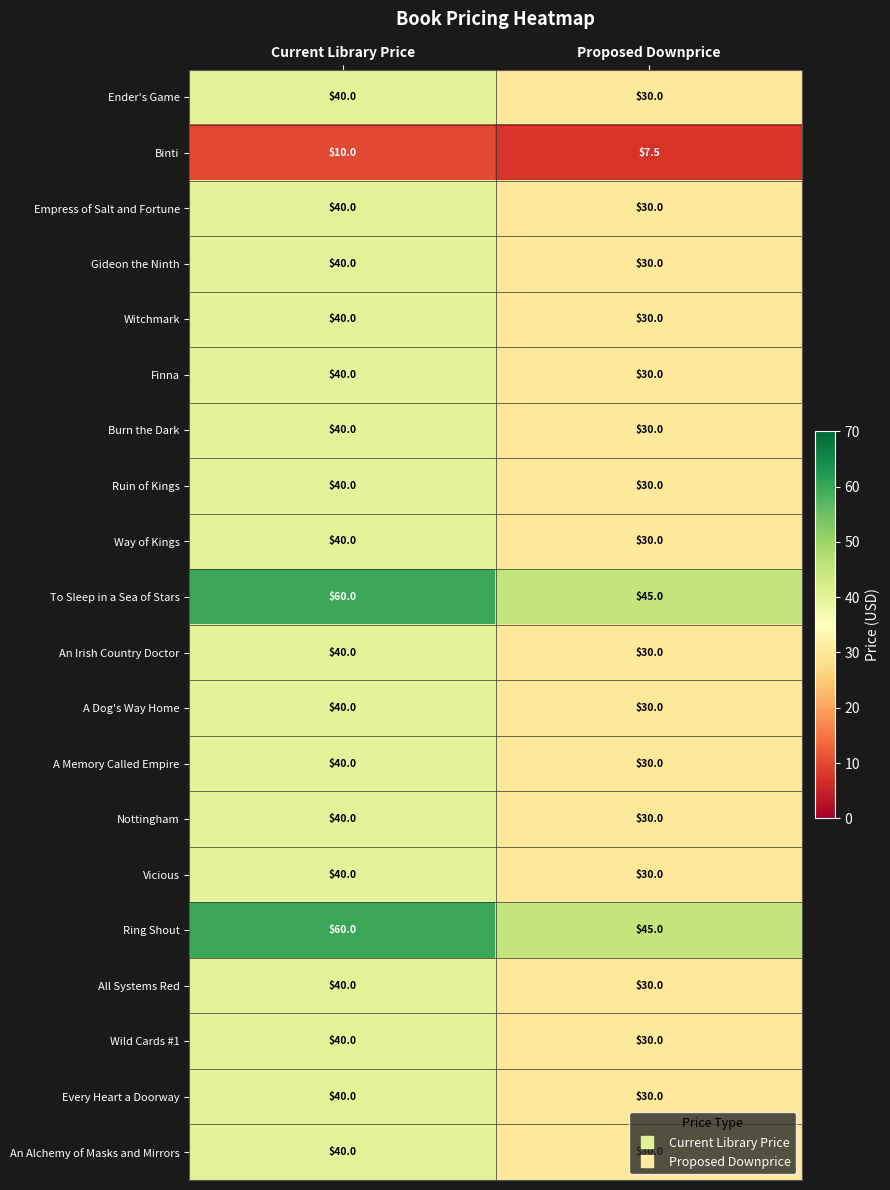

What is the smallest value displayed?

7.5